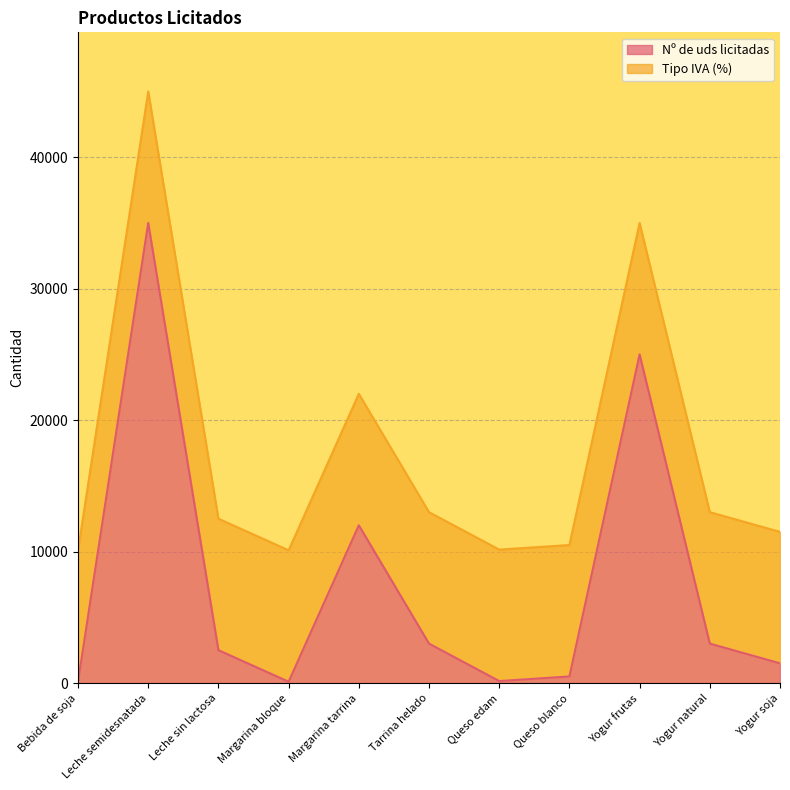

List the labels in order of value, smallest first.

Bebida de soja, Margarina bloque, Queso edam, Queso blanco, Yogur soja, Leche sin lactosa, Tarrina helado, Yogur natural, Margarina tarrina, Yogur frutas, Leche semidesnatada